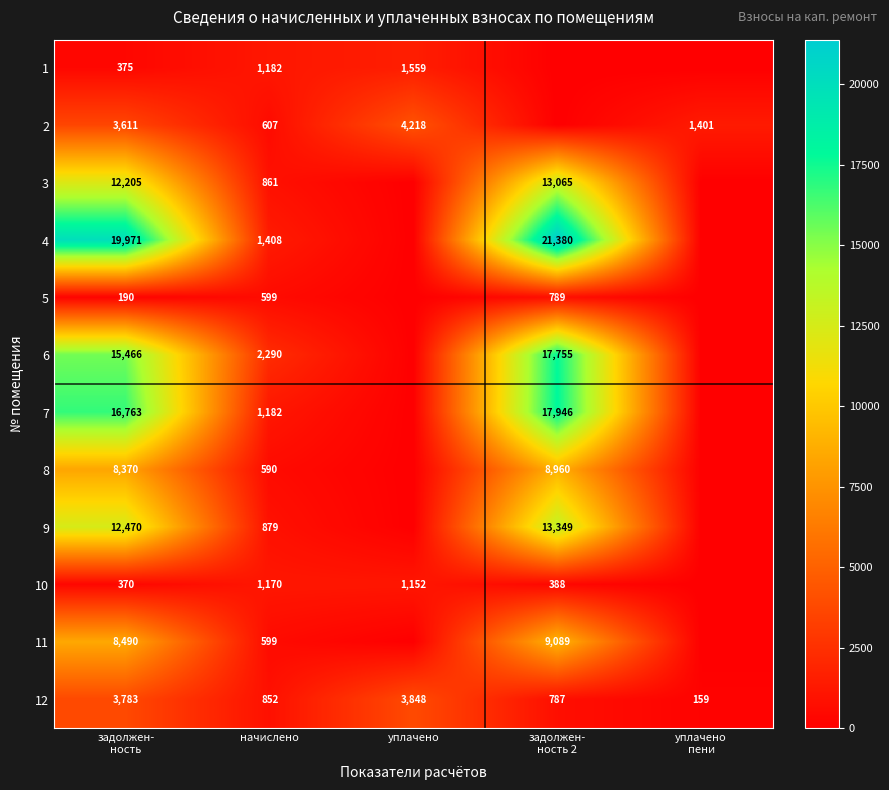

What is the average value of the 12 series?

1886